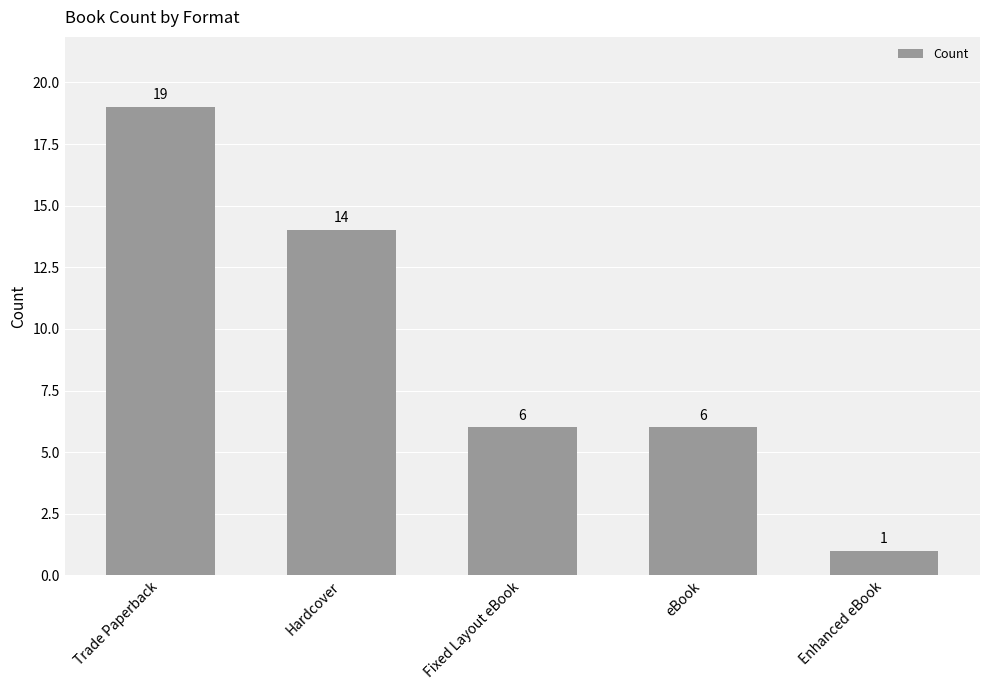

At which category does the chart reach its minimum across all series?

Enhanced eBook